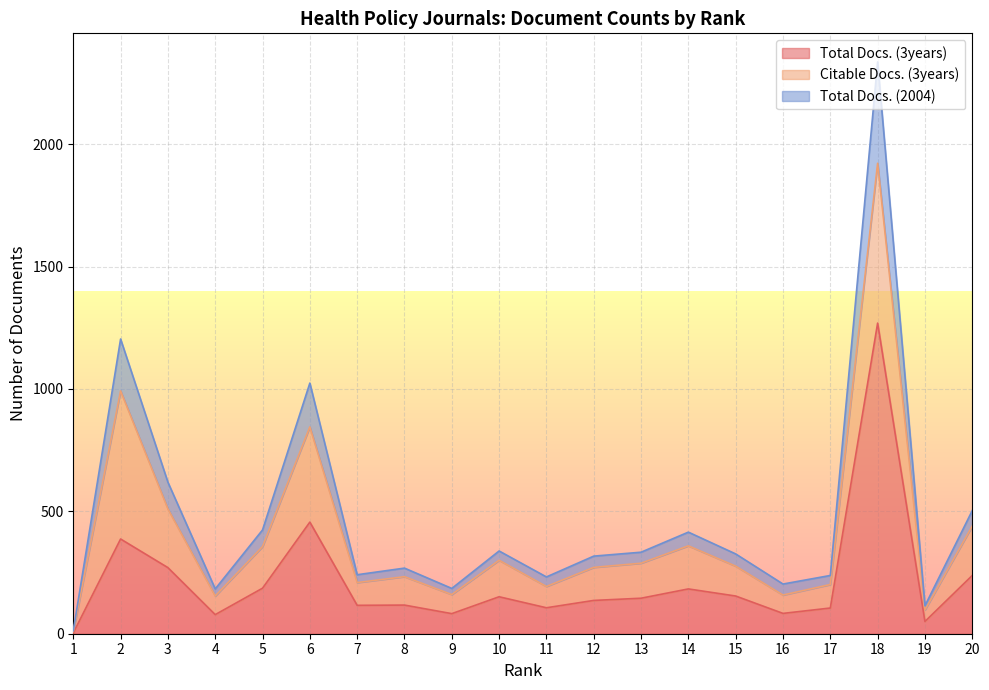

How many values in the Total Docs. (3years) series exceed 145?

9